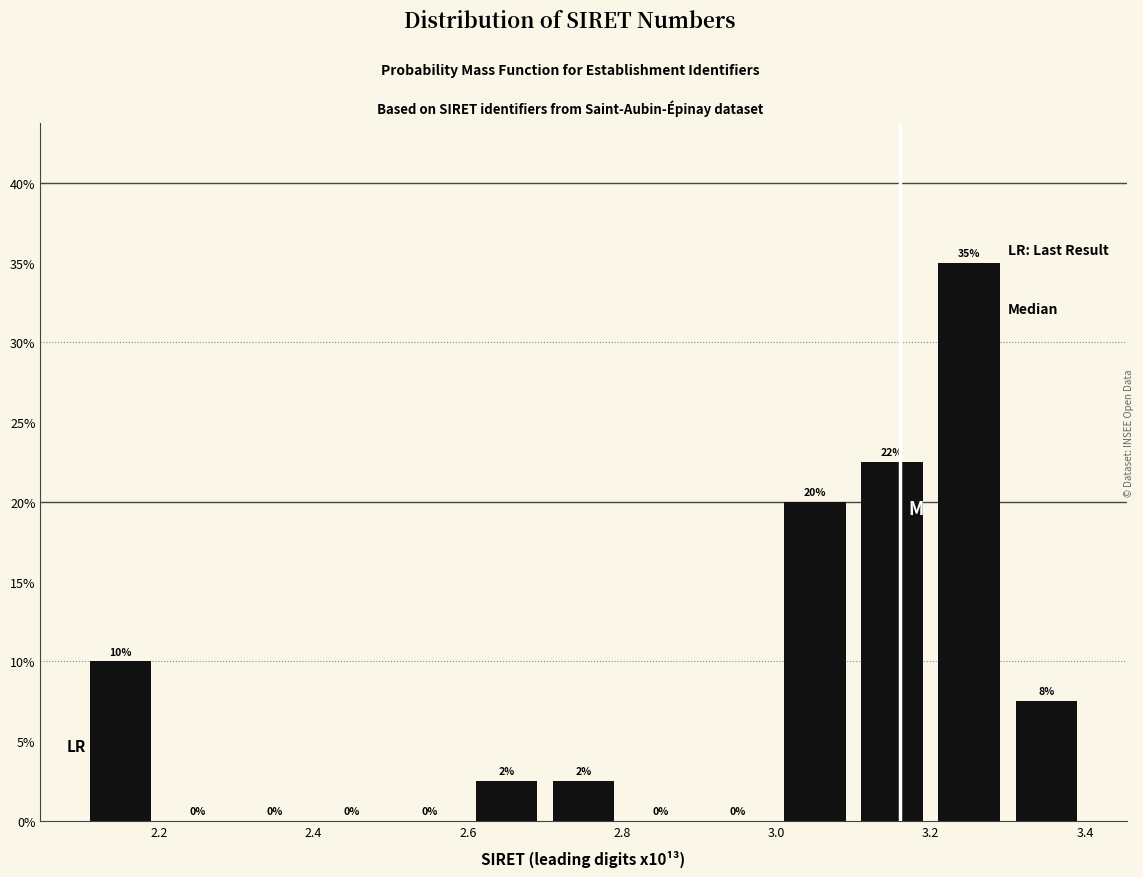

Which range on the x-axis has the tallest bar?

3.2 to 3.3